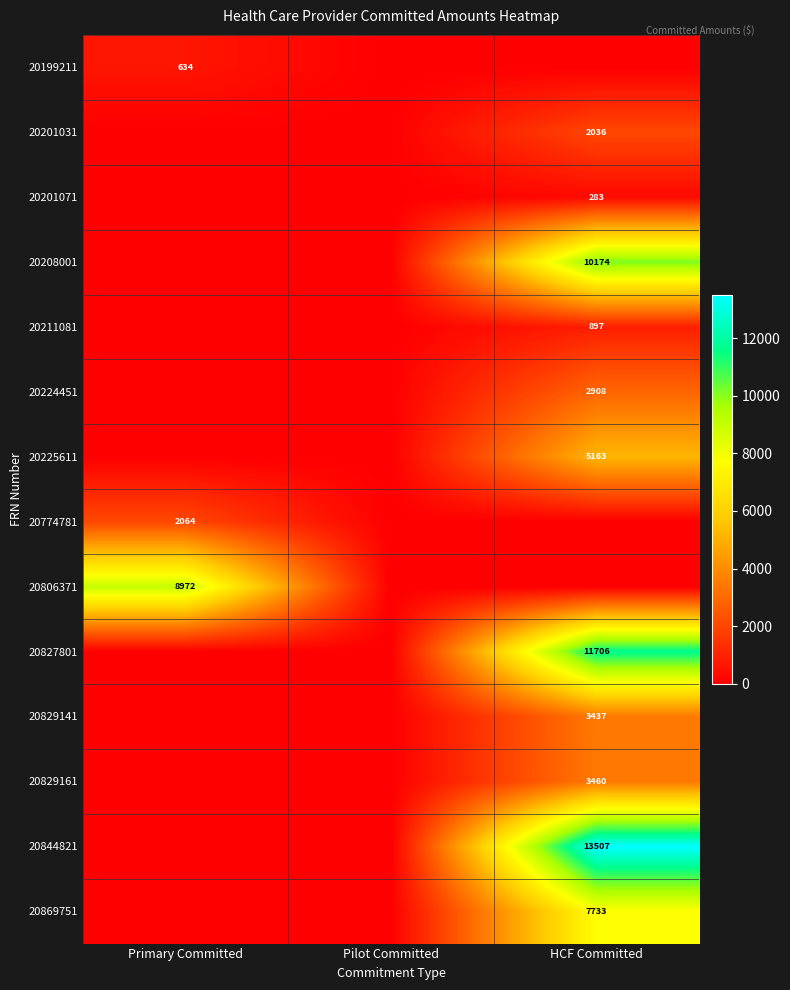

True or false: 20869751 has a value of 7733 at HCF Committed.

True